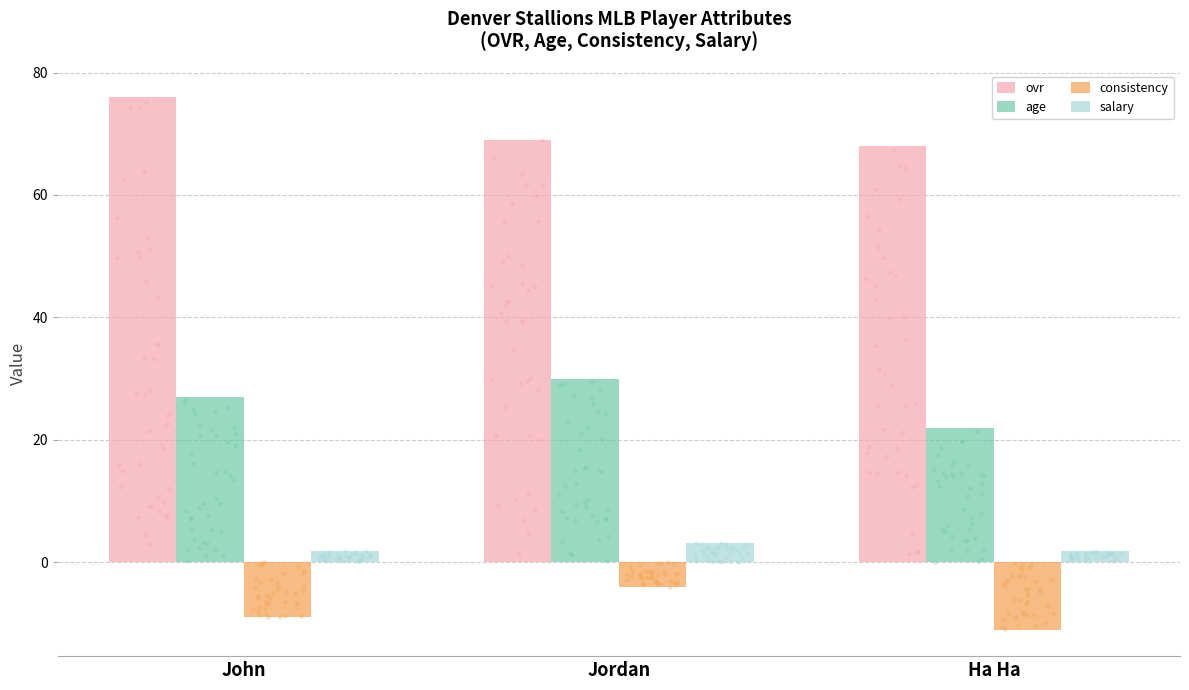

Which series reaches the maximum Y coordinate?

ovr